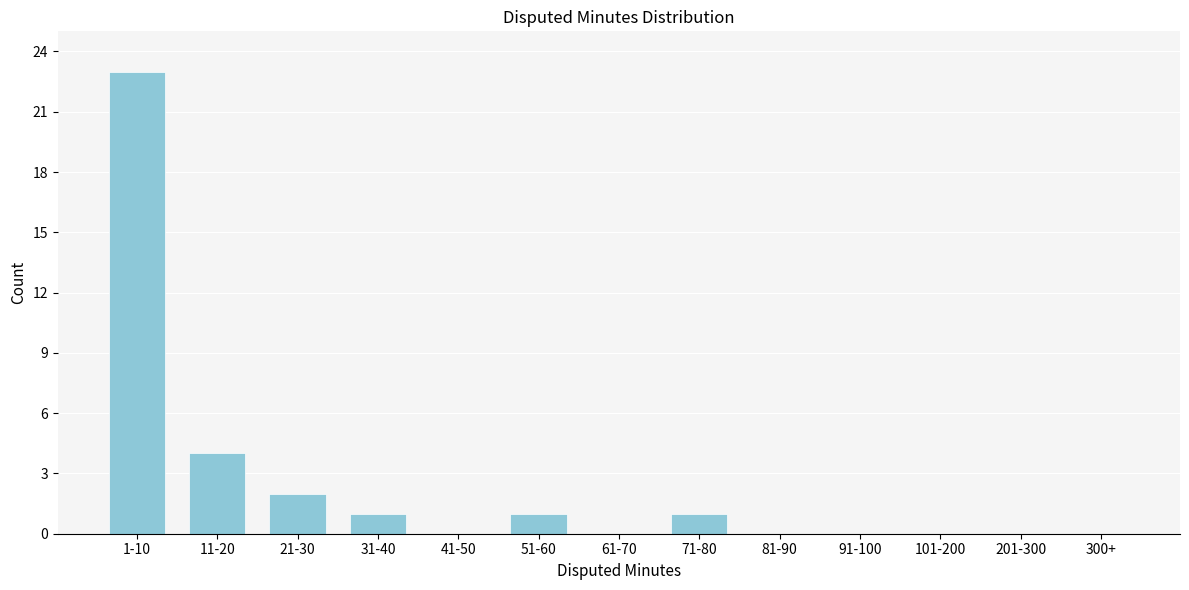

Reading left to right, extract all data points from this chart.

1-10=23	11-20=4	21-30=2	31-40=1	41-50=0	51-60=1	61-70=0	71-80=1	81-90=0	91-100=0	101-200=0	201-300=0	300+=0